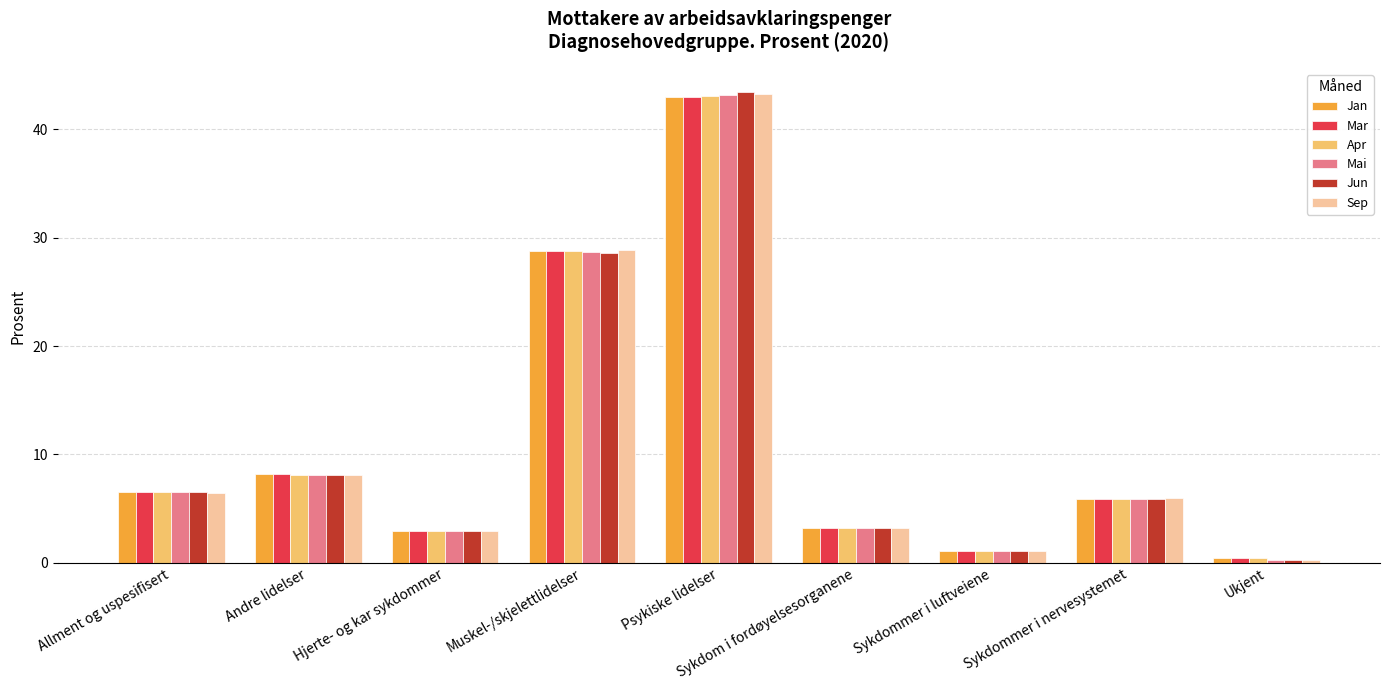

Which series has the largest range (max minus min)?

Jun